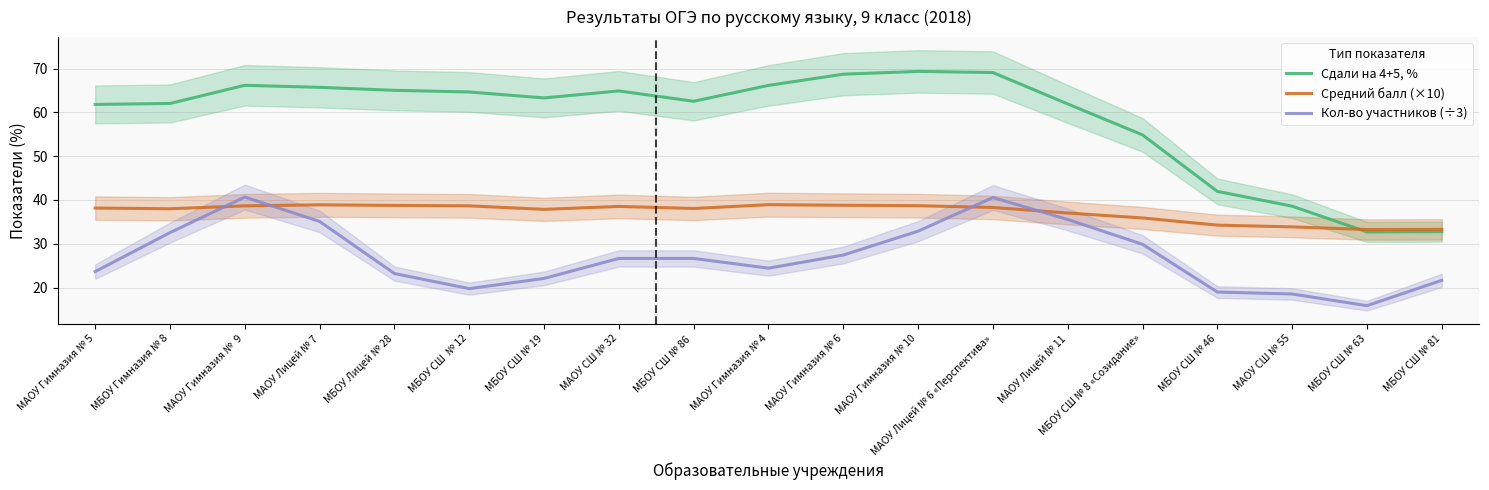

The Сдали на 4+5, % series shows 58.2 at МБОУ СШ № 81. True or false?

False